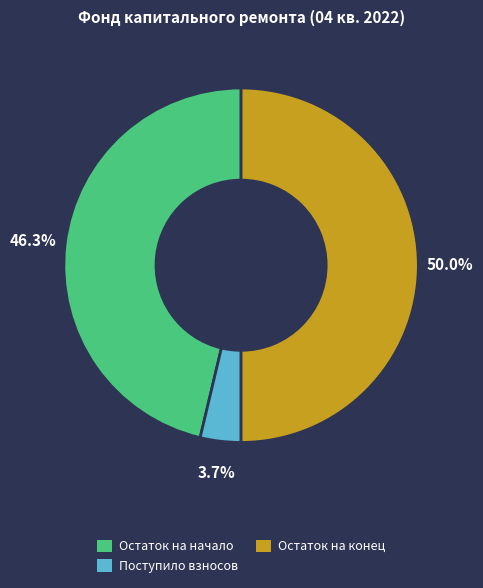

To the nearest percent, what is the combined percentage of Поступило взносов and Остаток на конец?

54%